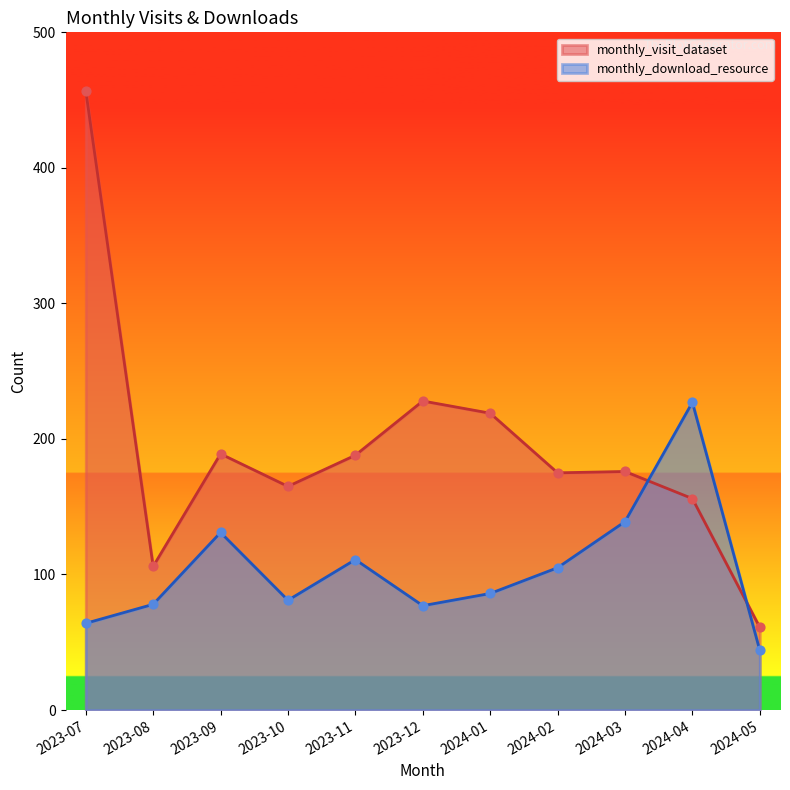

Which series has the largest total across all categories?

monthly_visit_dataset